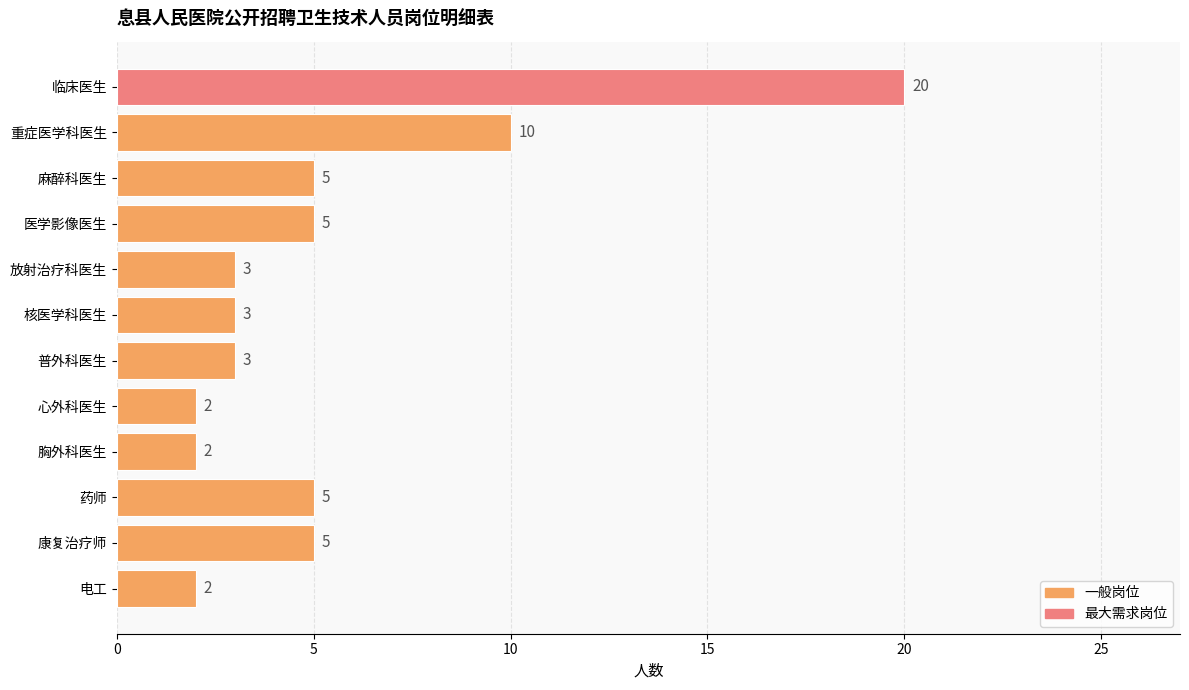

What is the ratio of the value at 心外科医生 to the value at 康复治疗师?

0.4